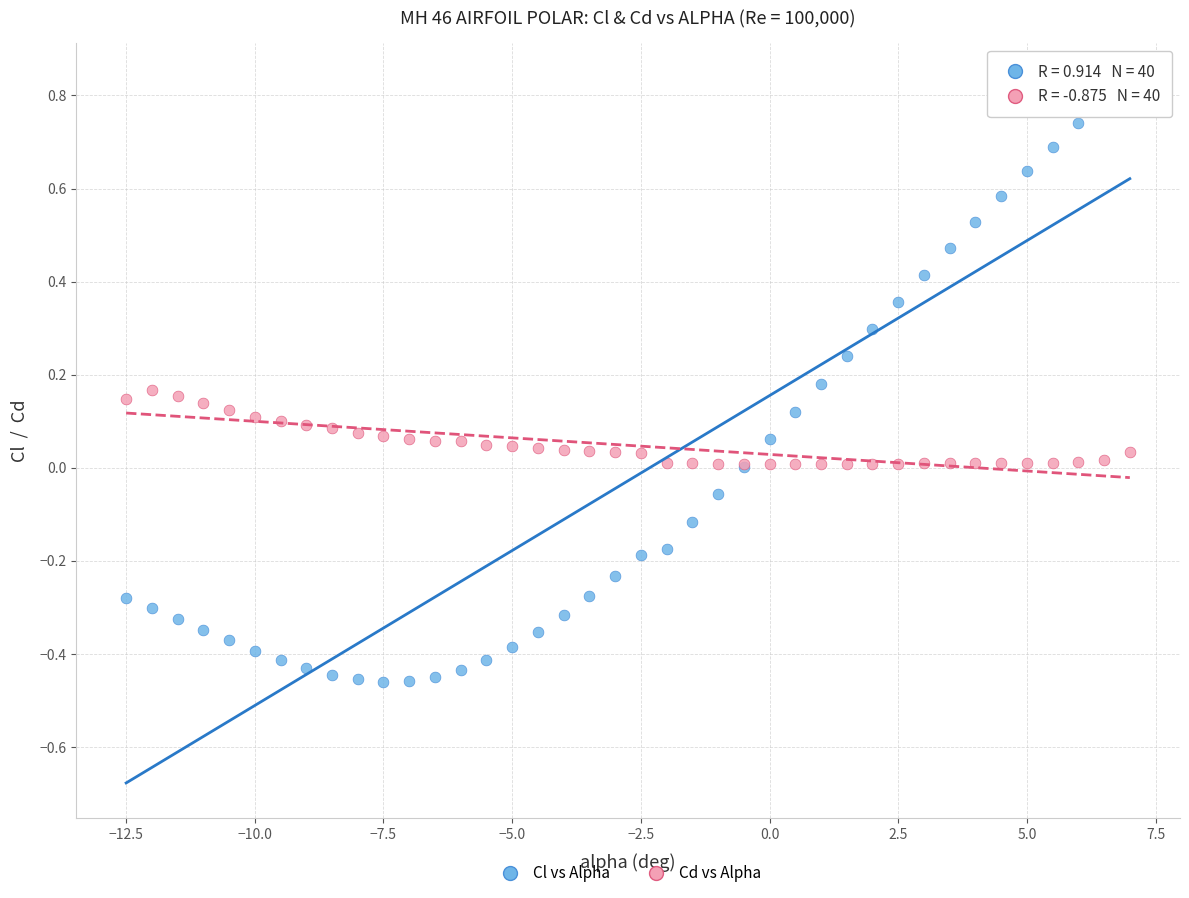

What are all the series names shown in the legend?

Cl vs Alpha, Cd vs Alpha